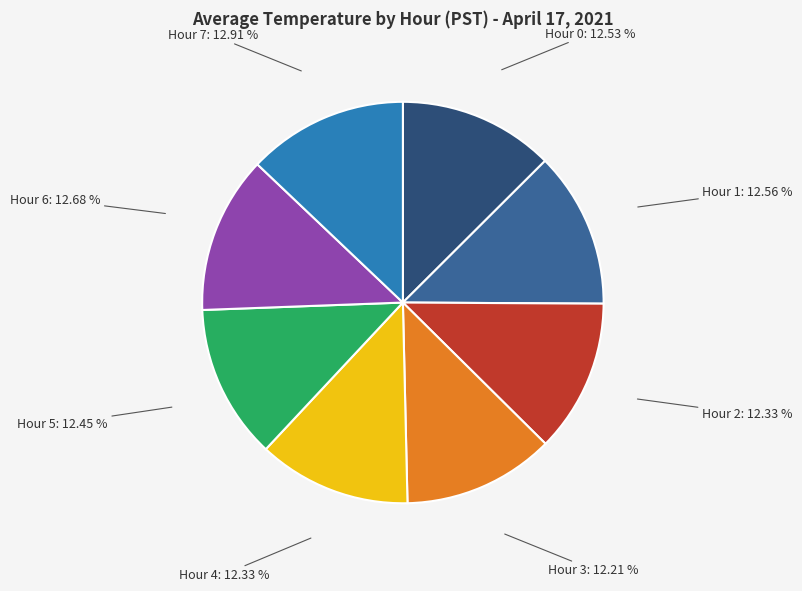

To the nearest percent, what is the difference between the largest and smallest slice percentages?

1%